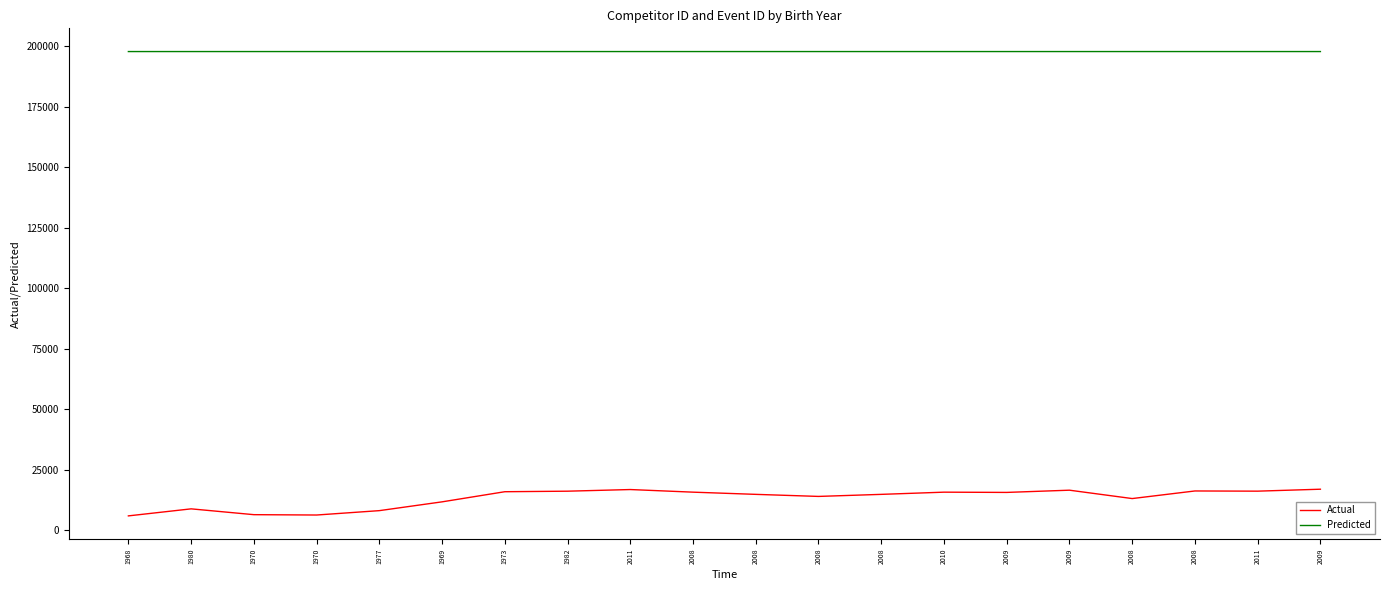

What are all the series names shown in the legend?

Actual, Predicted